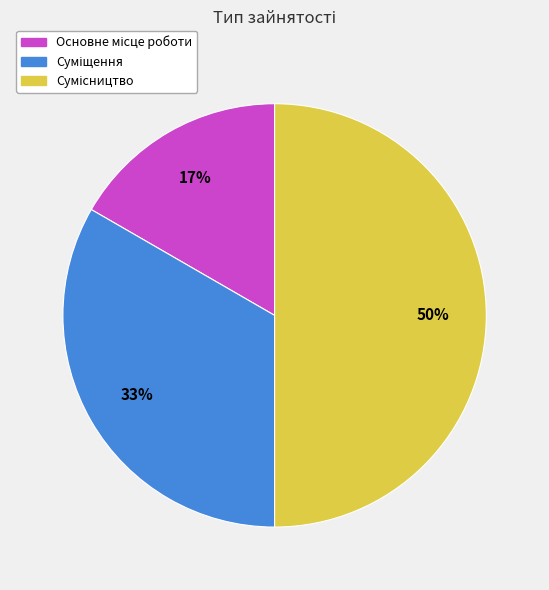

To the nearest percent, what is the difference between the largest and smallest slice percentages?

33%